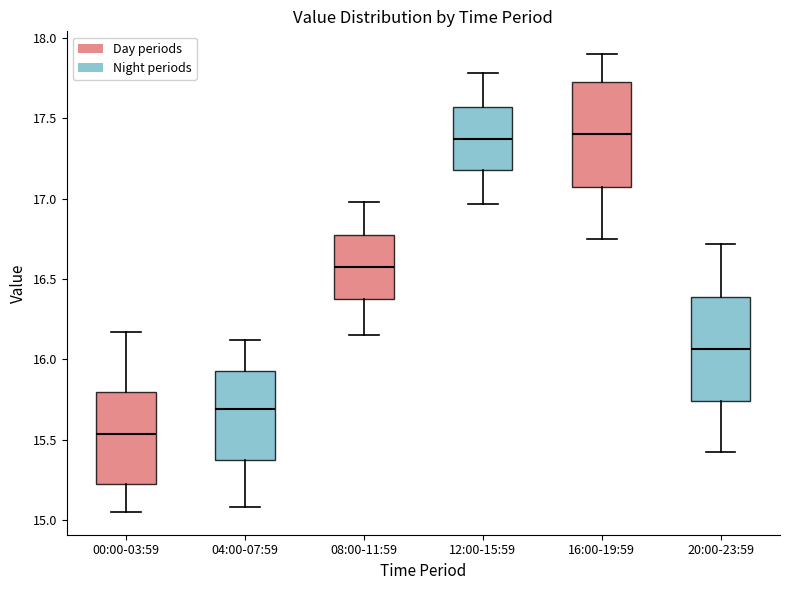

Reading left to right, transcribe this box plot: for each box, give where its median line is, the range the box spans, and where its two whiskers end, as read against the y-axis. The values are not printed on the chart, so give them approximately, as read against the axis.

00:00-03:59: median 15.55, box 15.20 to 15.80, whiskers 15.05 to 16.15
04:00-07:59: median 15.70, box 15.35 to 15.95, whiskers 15.10 to 16.10
08:00-11:59: median 16.60, box 16.35 to 16.75, whiskers 16.15 to 17.00
12:00-15:59: median 17.40, box 17.20 to 17.55, whiskers 16.95 to 17.80
16:00-19:59: median 17.40, box 17.05 to 17.75, whiskers 16.75 to 17.90
20:00-23:59: median 16.05, box 15.75 to 16.40, whiskers 15.40 to 16.70